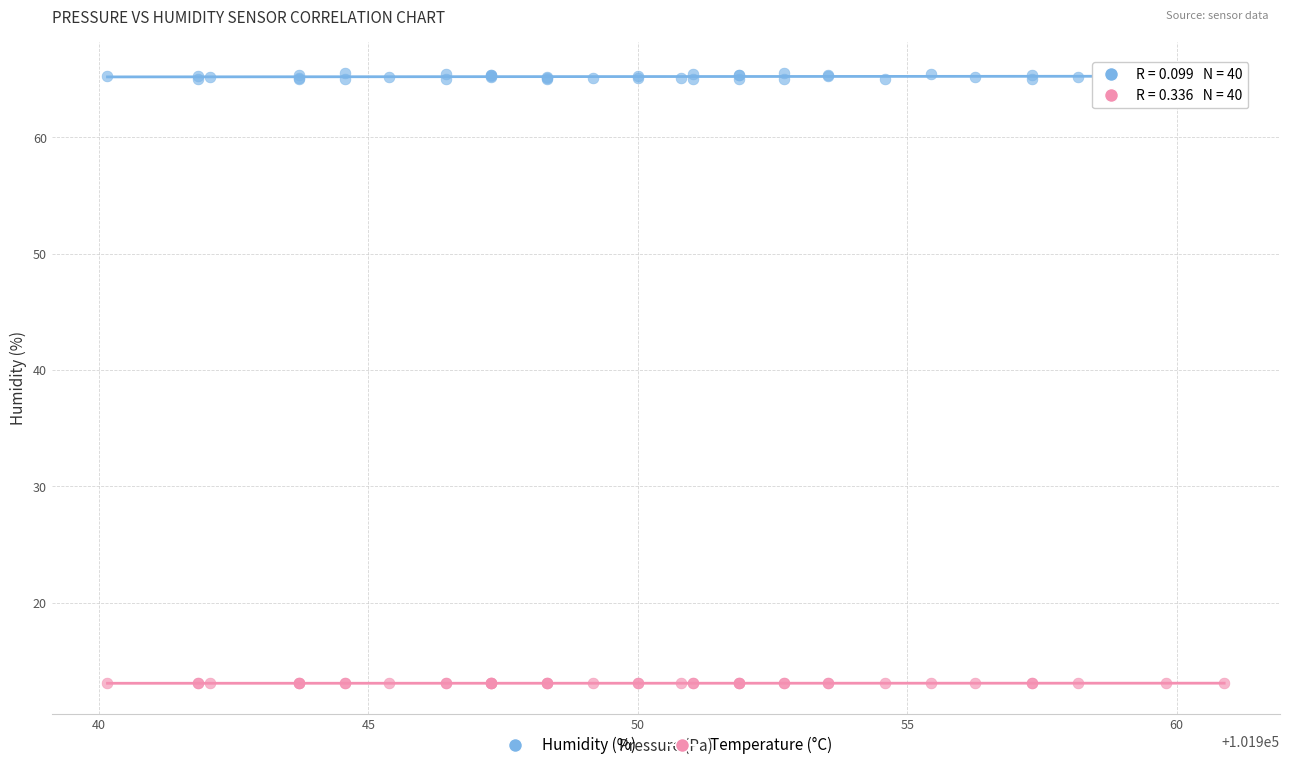

What is the X range (max minus min) for the scatter plot?

20.7